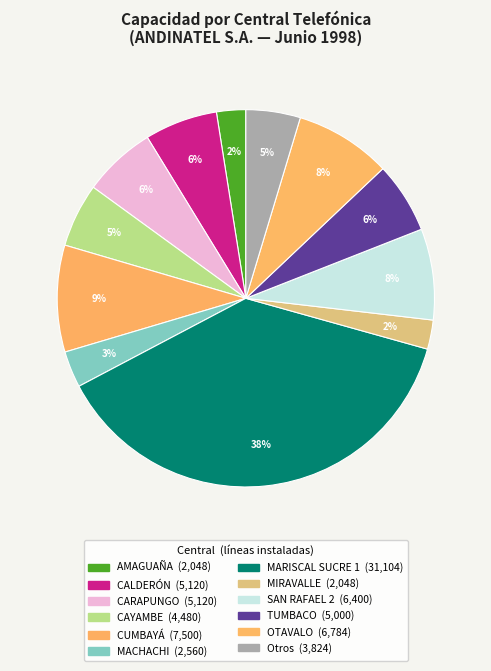

How many segments does this pie chart have?

12